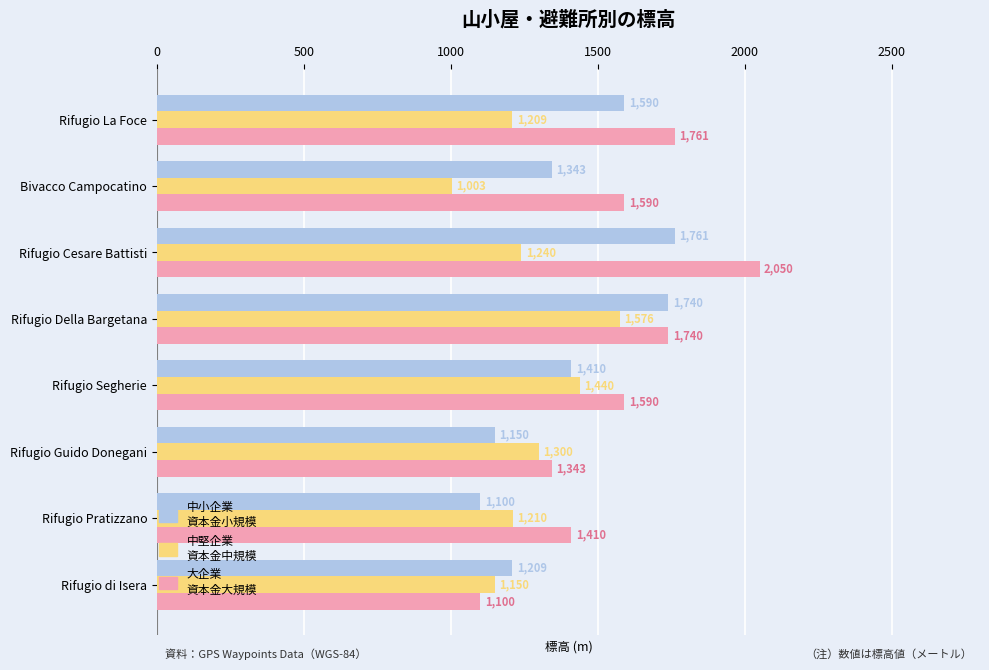

What is the greatest value displayed?

2050